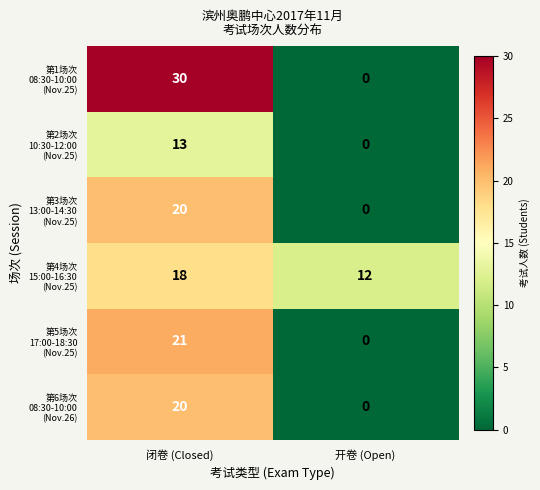

What is the total value across all series at 闭卷 (Closed)?

122